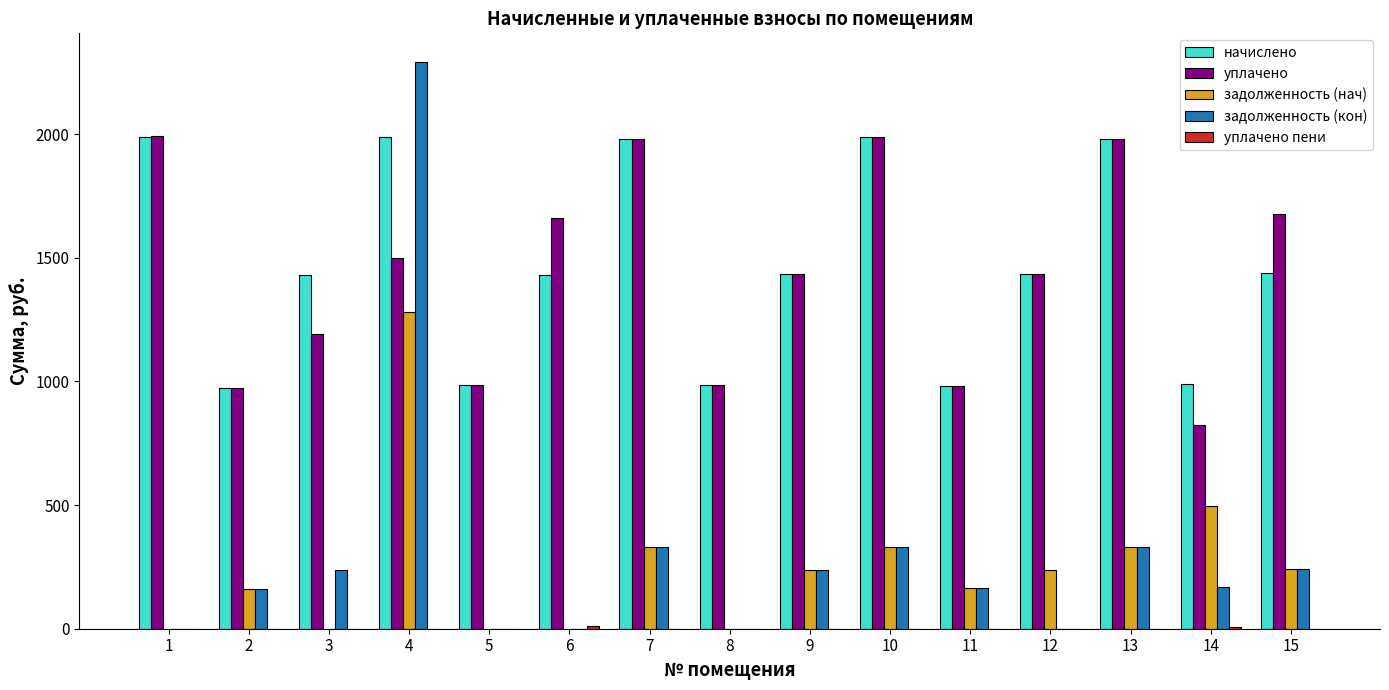

Between 3 and 7, which series saw the biggest shift?

уплачено